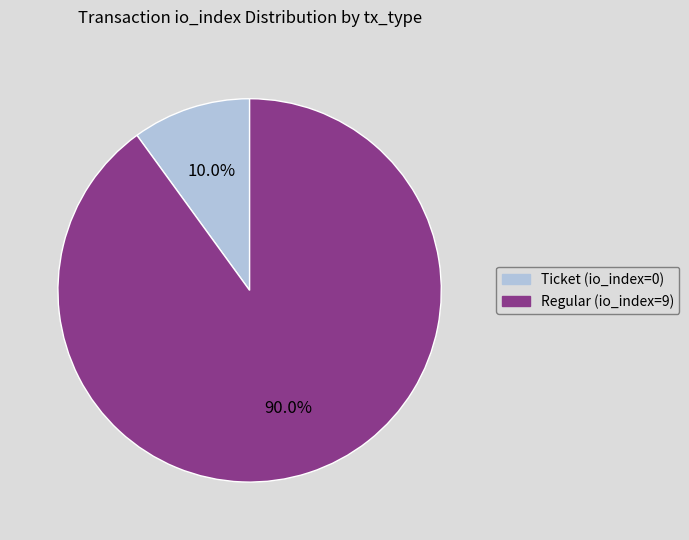

What percentage do Ticket (io_index=0) and Regular (io_index=9) together represent?

100.0%